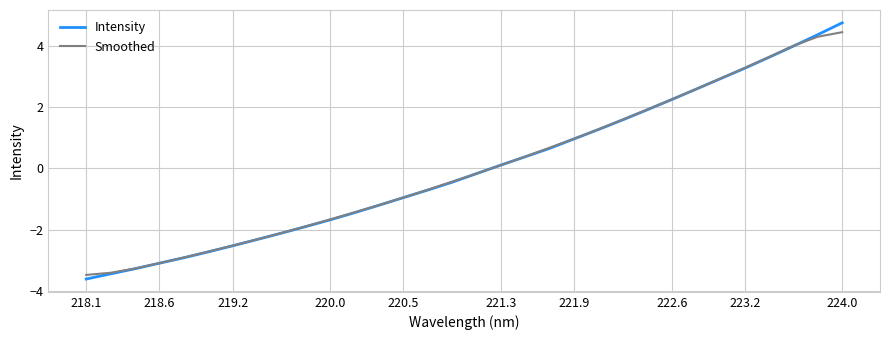

Which series has the largest range (max minus min)?

Intensity